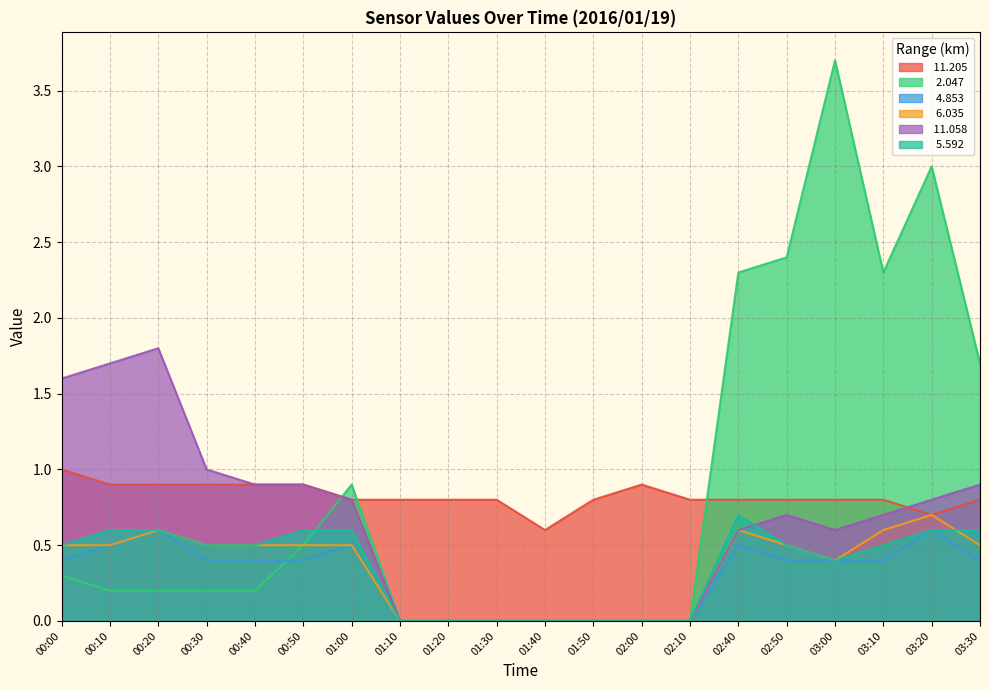

What is the total value across all series at 00:20?

4.7